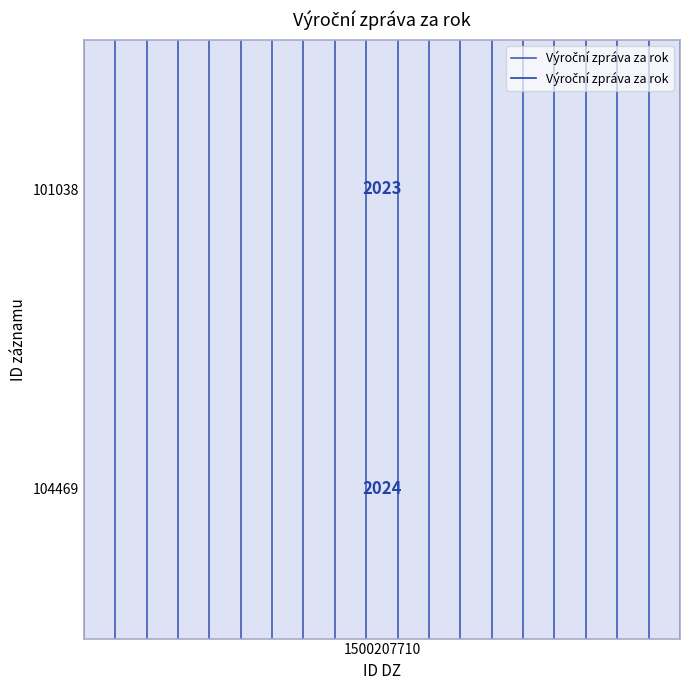

What is the greatest value displayed?

1